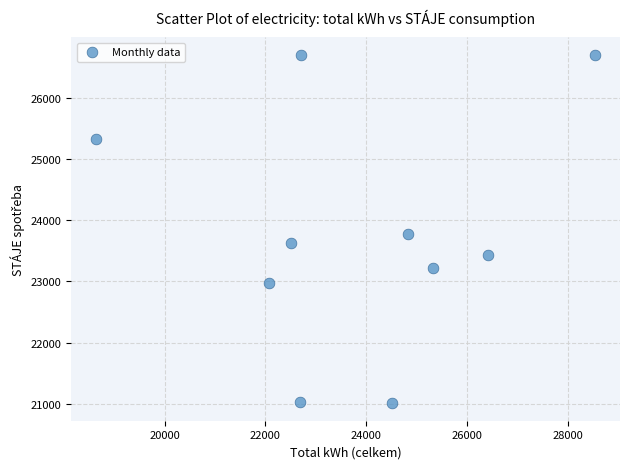

What Y value in the scatter plot is closest to 23855?

23766